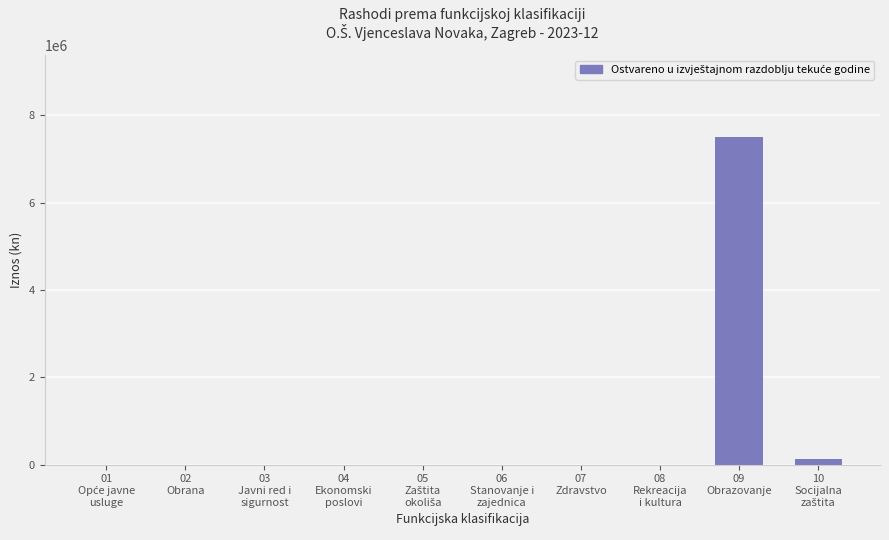

The chart shows a value of 3265348 at 06
Stanovanje i
zajednica. True or false?

False